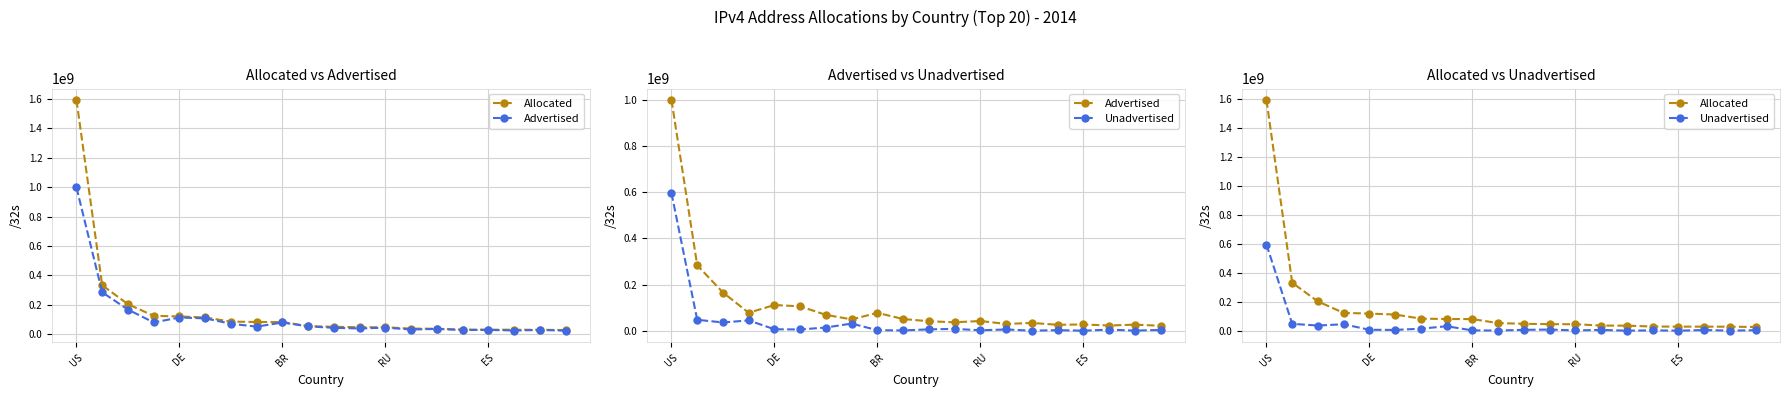

How many interior local peaks does the Unadvertised series have?

6